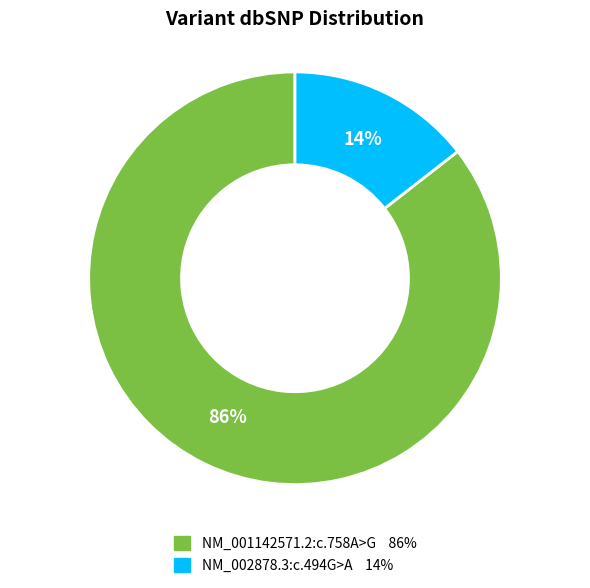

Combined, do NM_001142571.2:c.758A>G and NM_002878.3:c.494G>A account for over 50%?

Yes